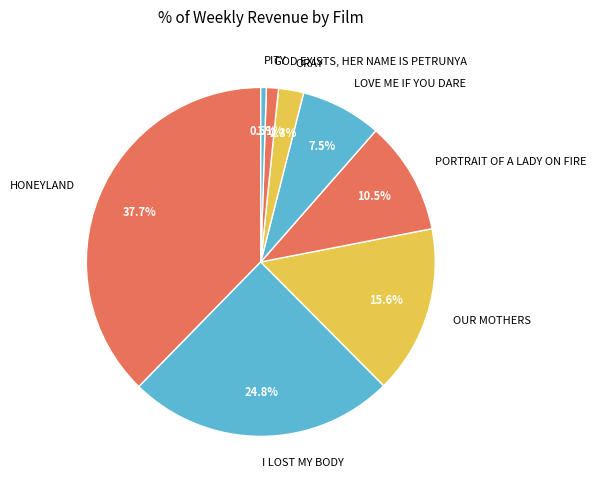

Is it true that HONEYLAND is 38% of the pie?

True